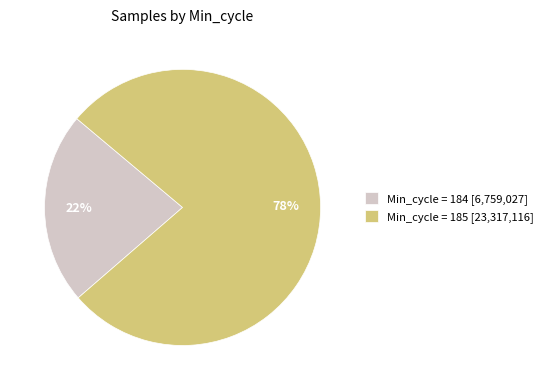

Between Min_cycle = 184 [6,759,027] and Min_cycle = 185 [23,317,116], which is larger?

Min_cycle = 185 [23,317,116]